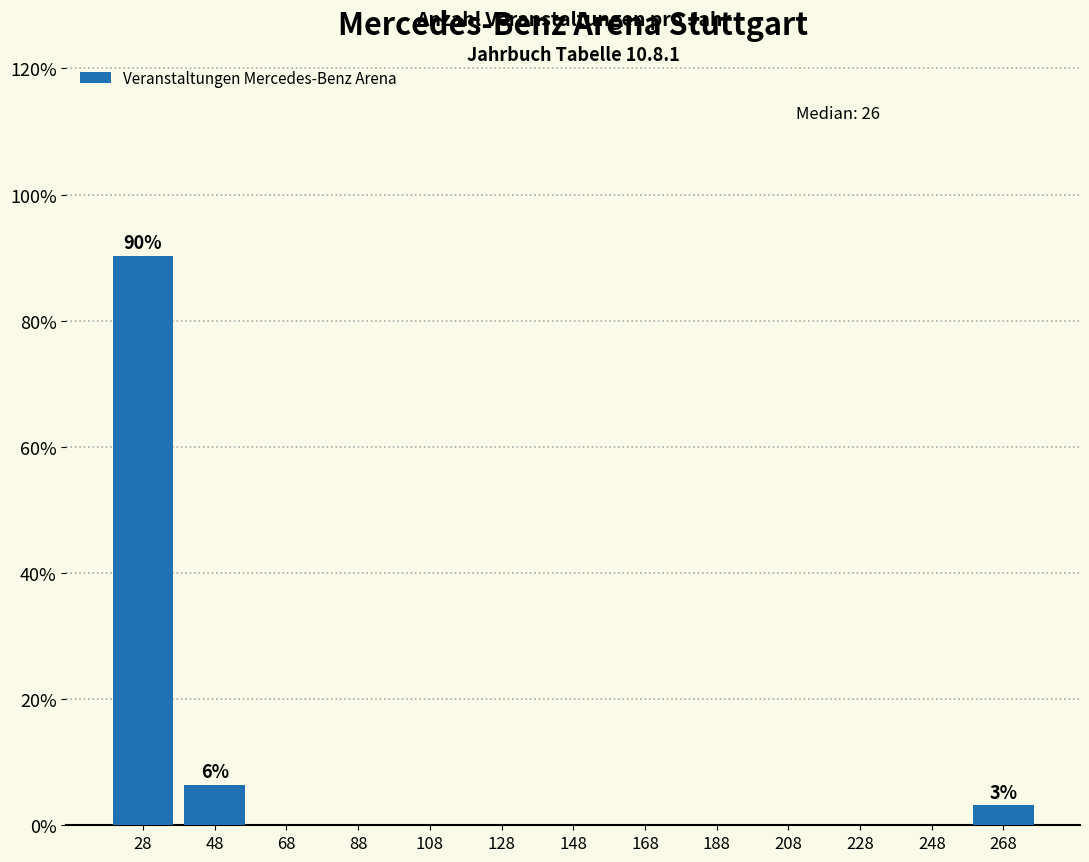

Over which range of the x-axis is the bar tallest?

18 to 38